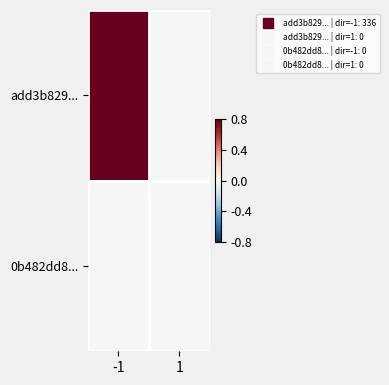

Which series has the widest spread of values?

add3b829...